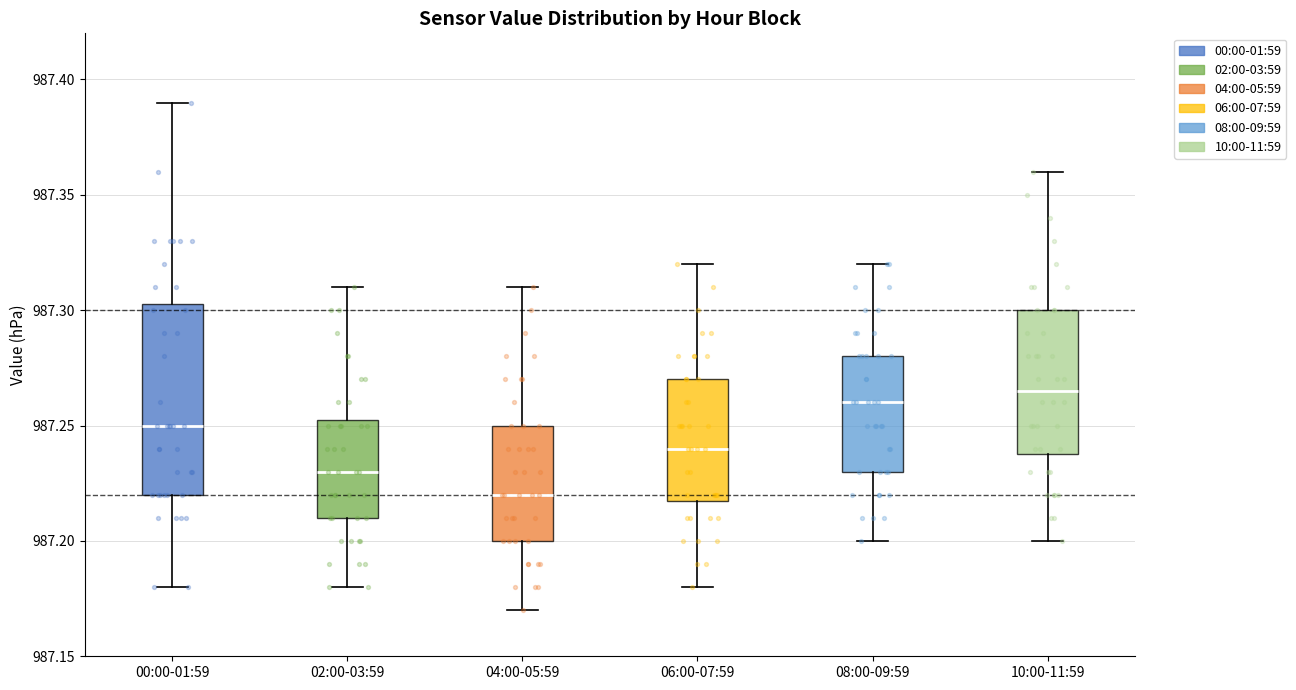

Where does the lower whisker of the box for 04:00-05:59 end on the y-axis? The values are not printed on the chart, so give them approximately, as read against the axis.

987.170